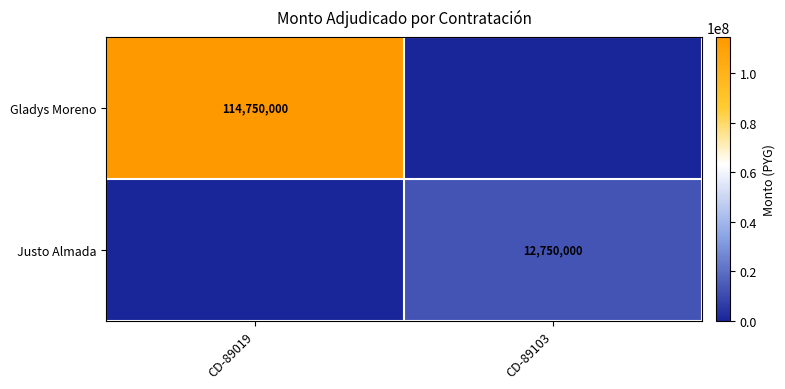

True or false: Justo Almada has a value of 22078587 at CD-89103.

False